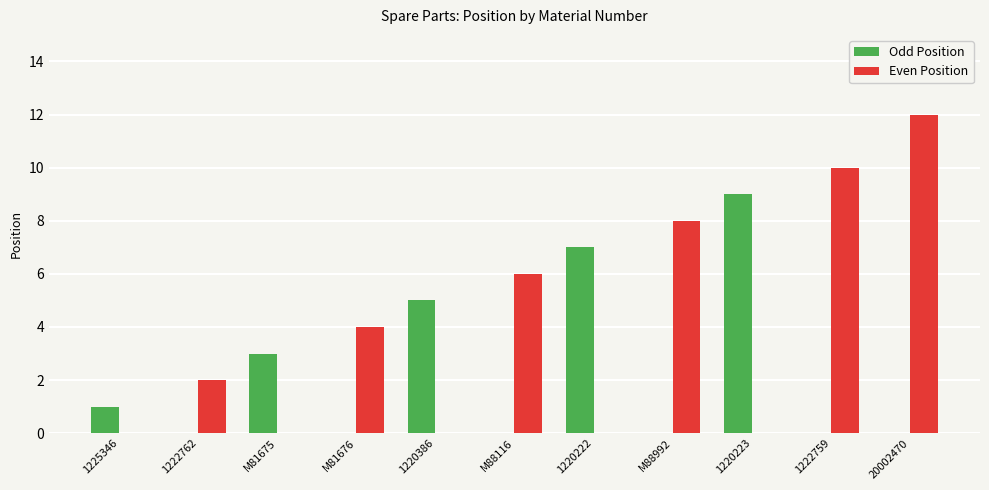

Which series changed the most between 1220223 and 20002470?

Even Position